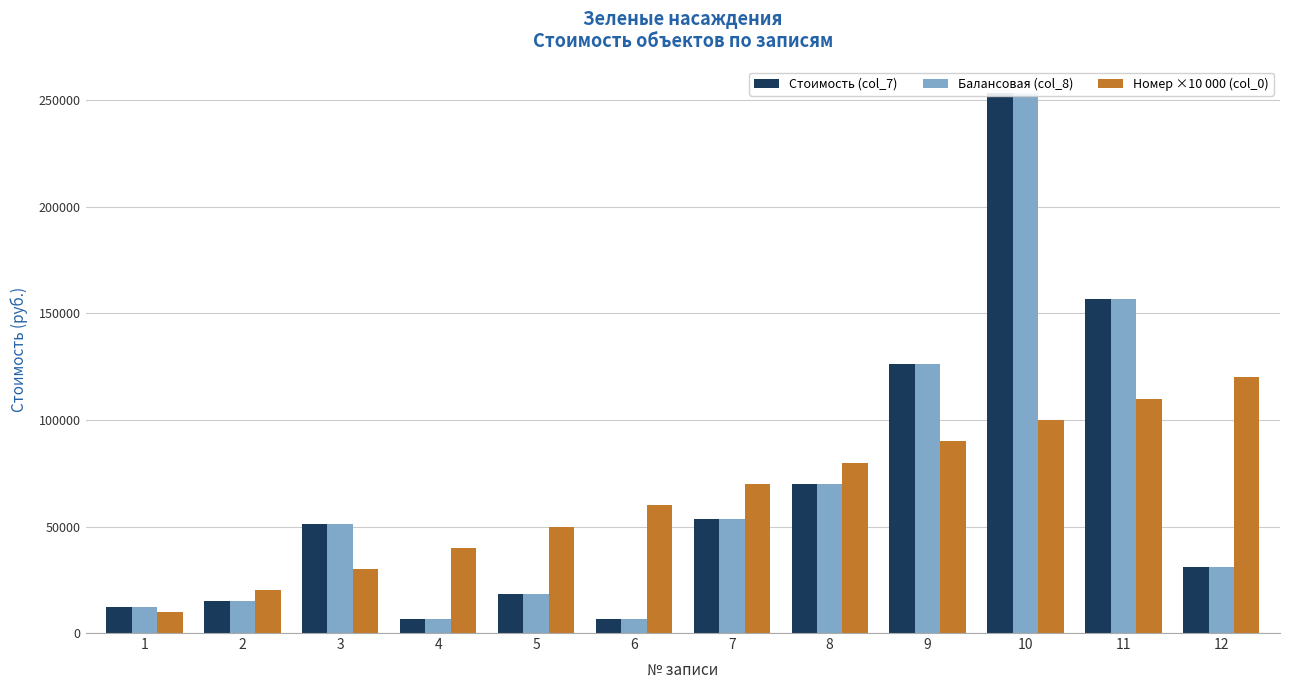

Where is Номер ×10 000 (col_0) nearest to the value 65000?

6